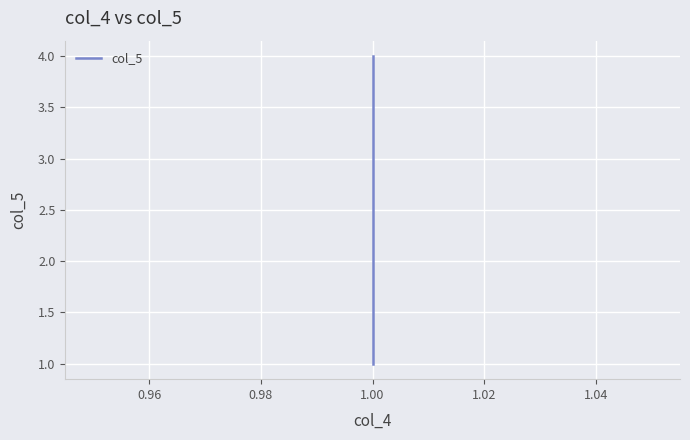

The chart shows a value of 4 at 1.00. True or false?

False